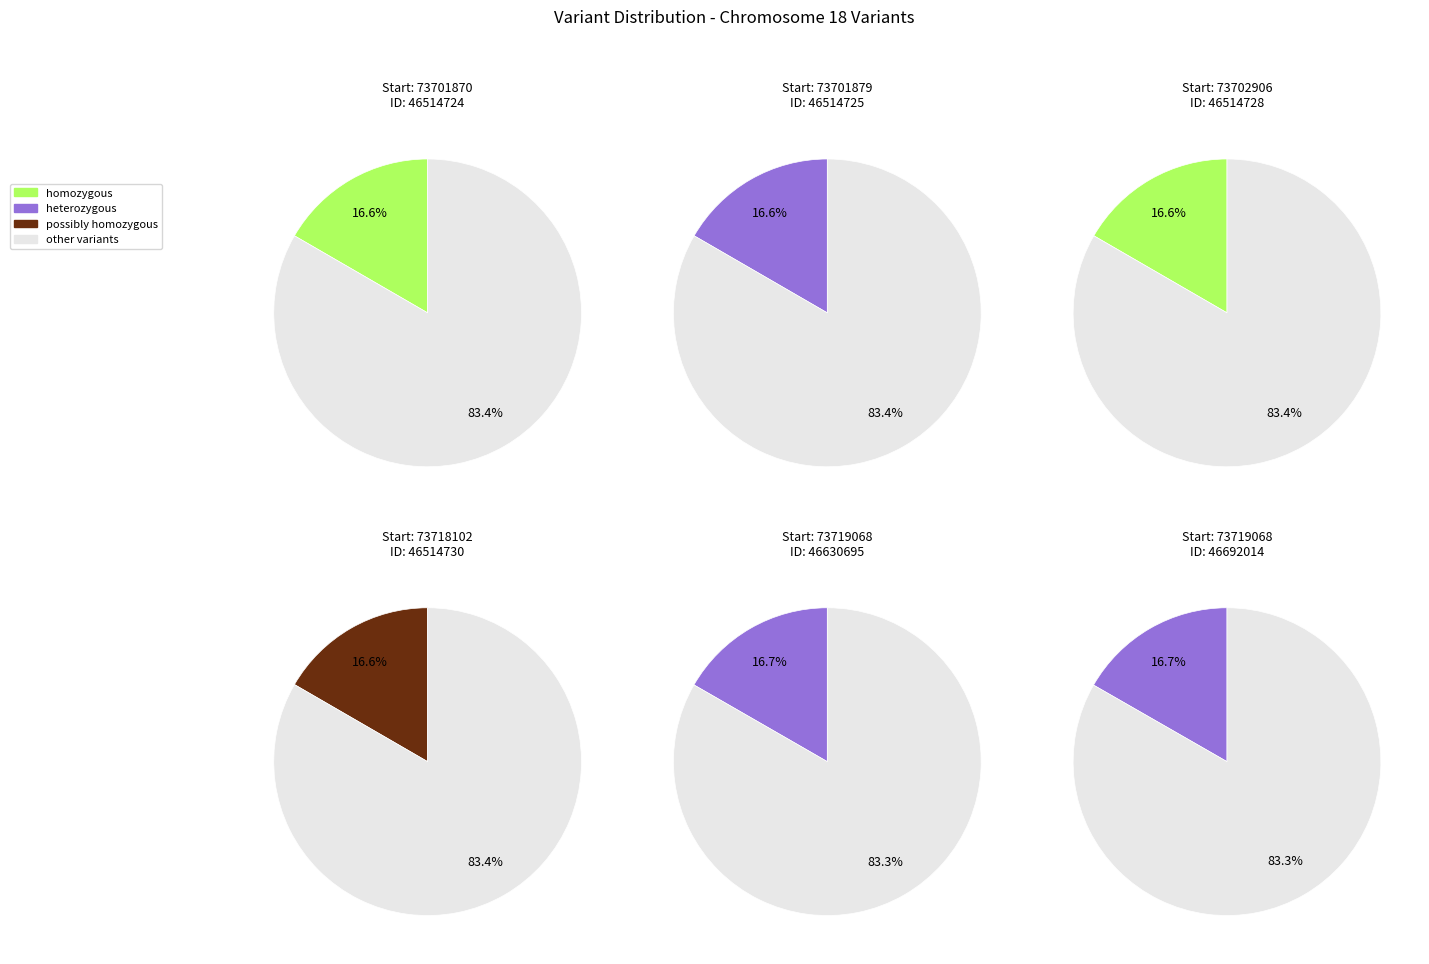

Which slice is the smallest?

73701870